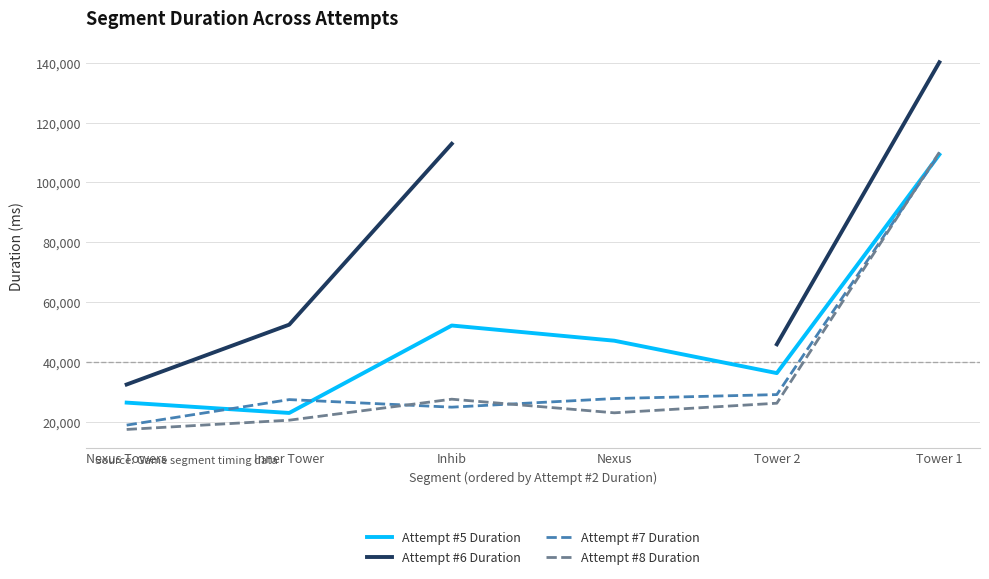

How many interior local peaks does the Attempt #7 Duration series have?

1